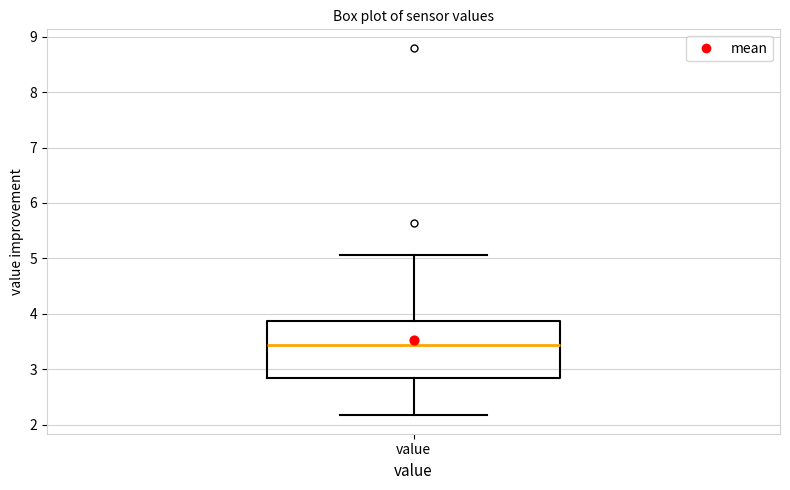

Where does the median line of the box for value sit on the y-axis? The values are not printed on the chart, so give them approximately, as read against the axis.

3.4